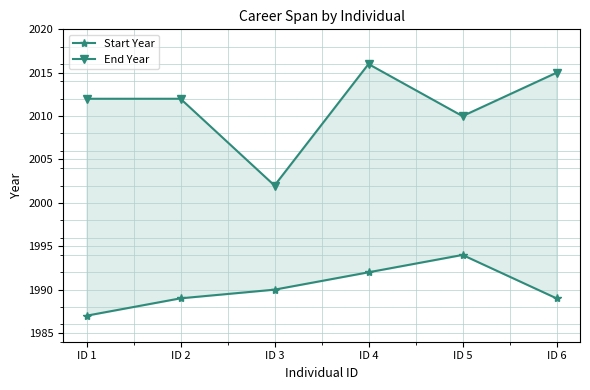

Count the number of data series in this chart.

2